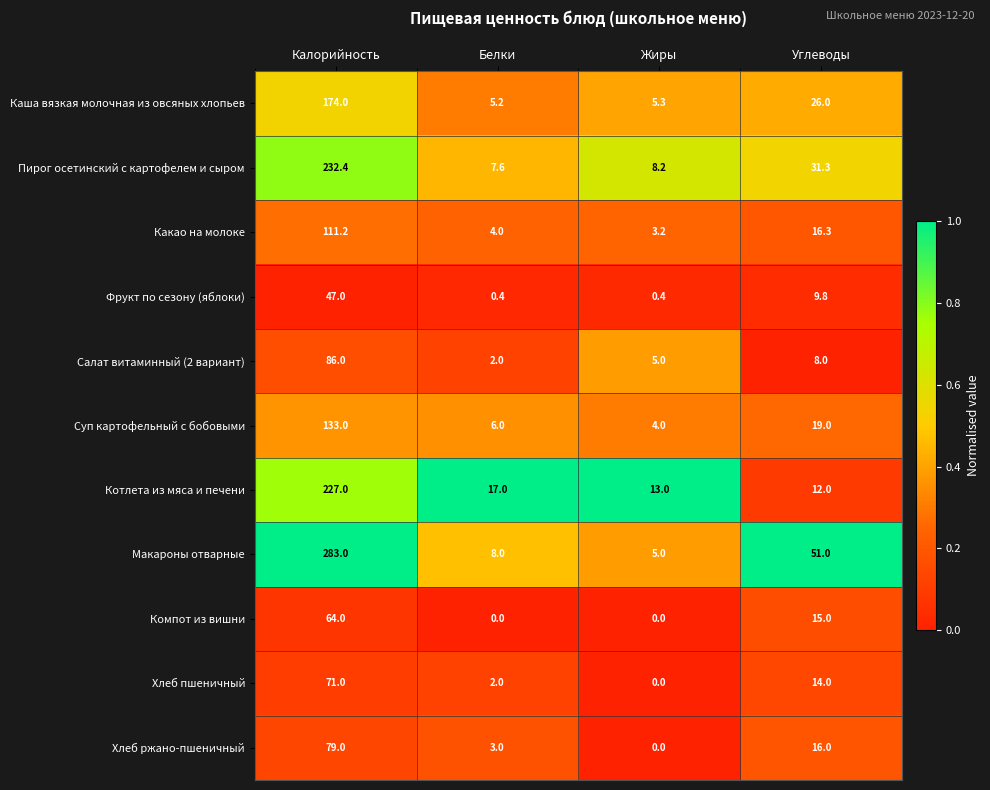

How many categories are shown in the chart?

4